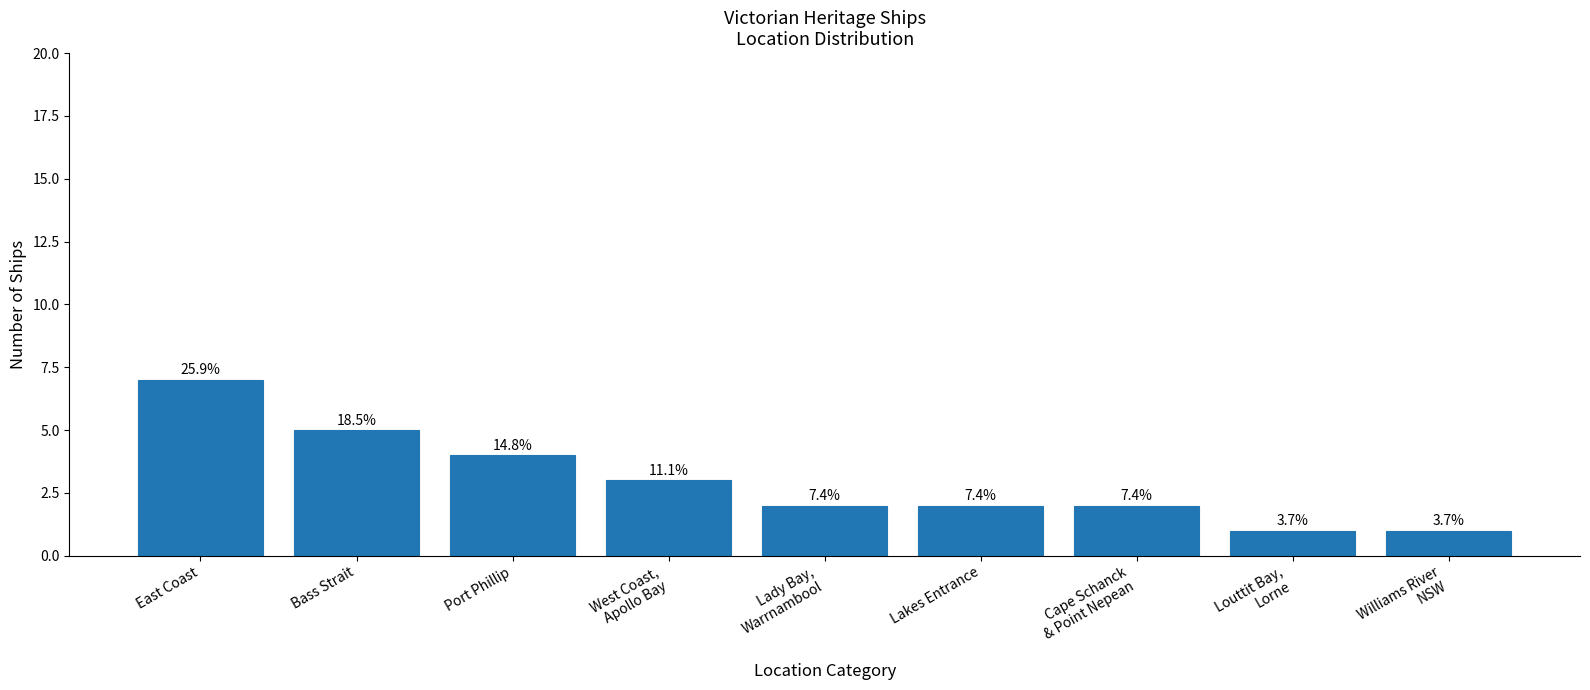

What is the difference between the second highest and minimum values?

4